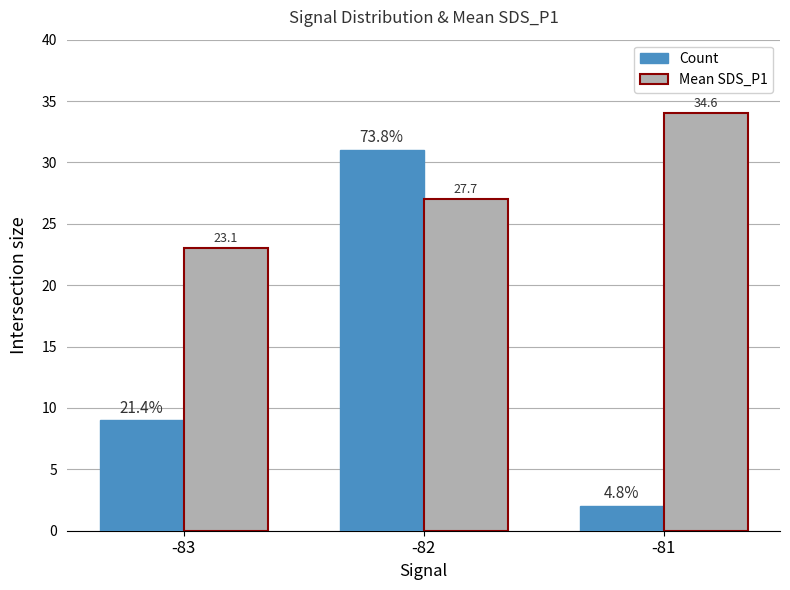

Does the chart contain stacked bars?

No